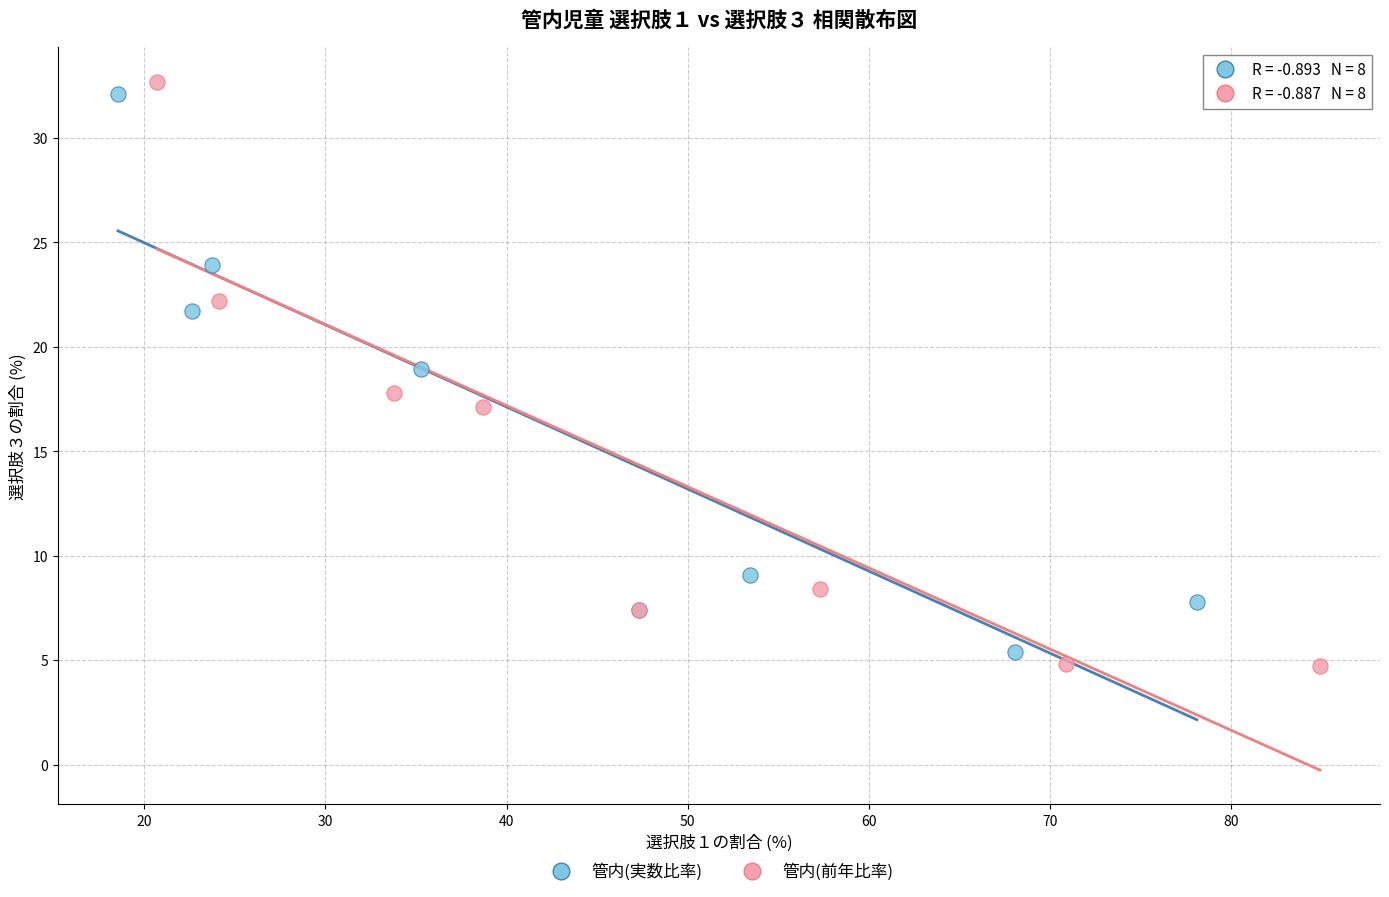

Which series reaches the minimum Y coordinate?

管内(前年比率)